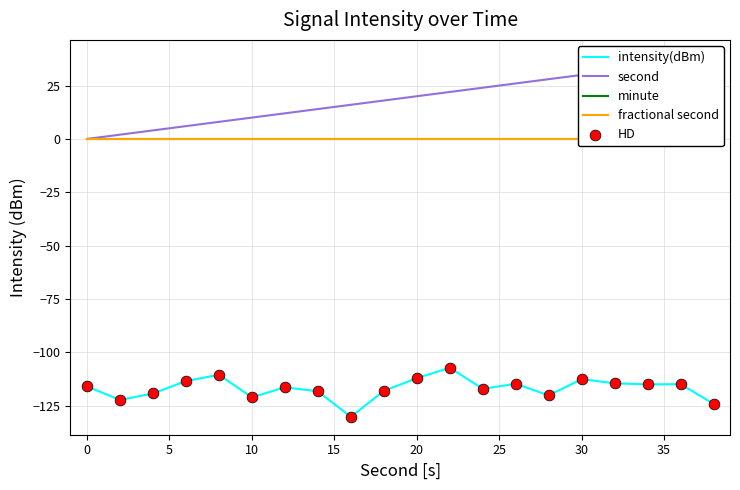

At how many categories does at least one series exceed -79?

20